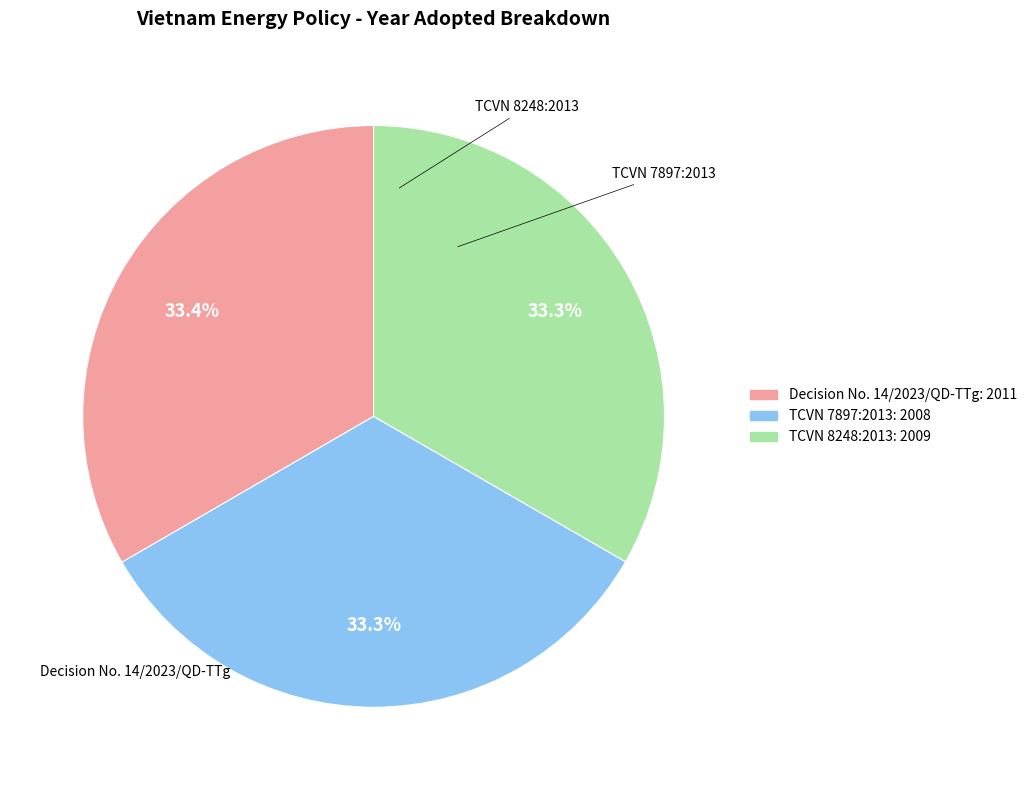

How many segments does this pie chart have?

3